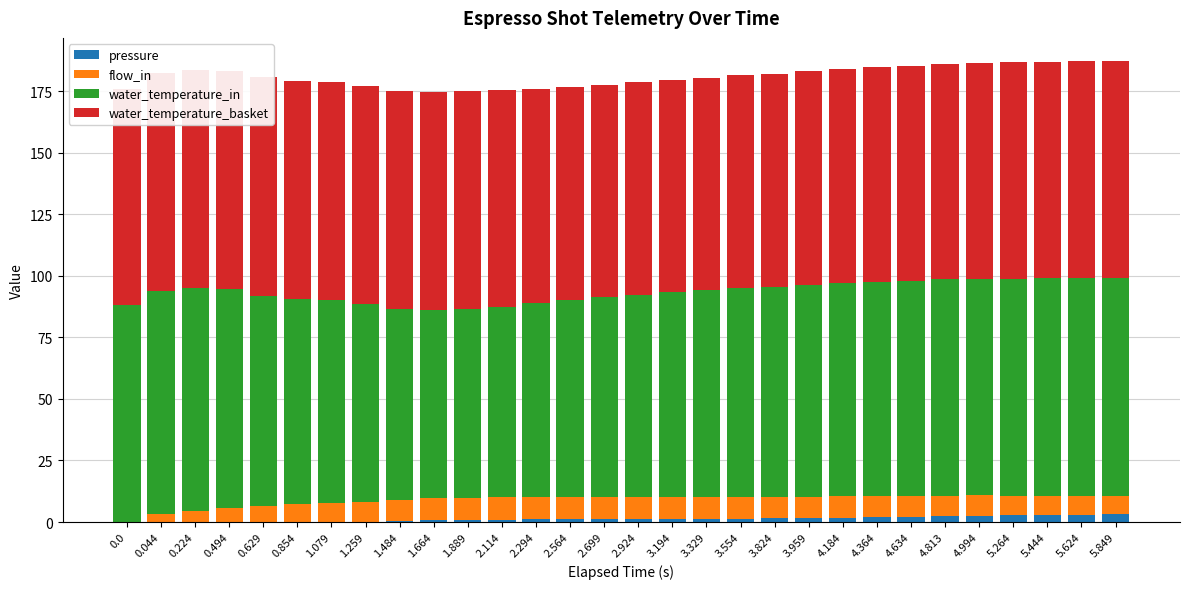

What is the greatest value displayed?

90.8